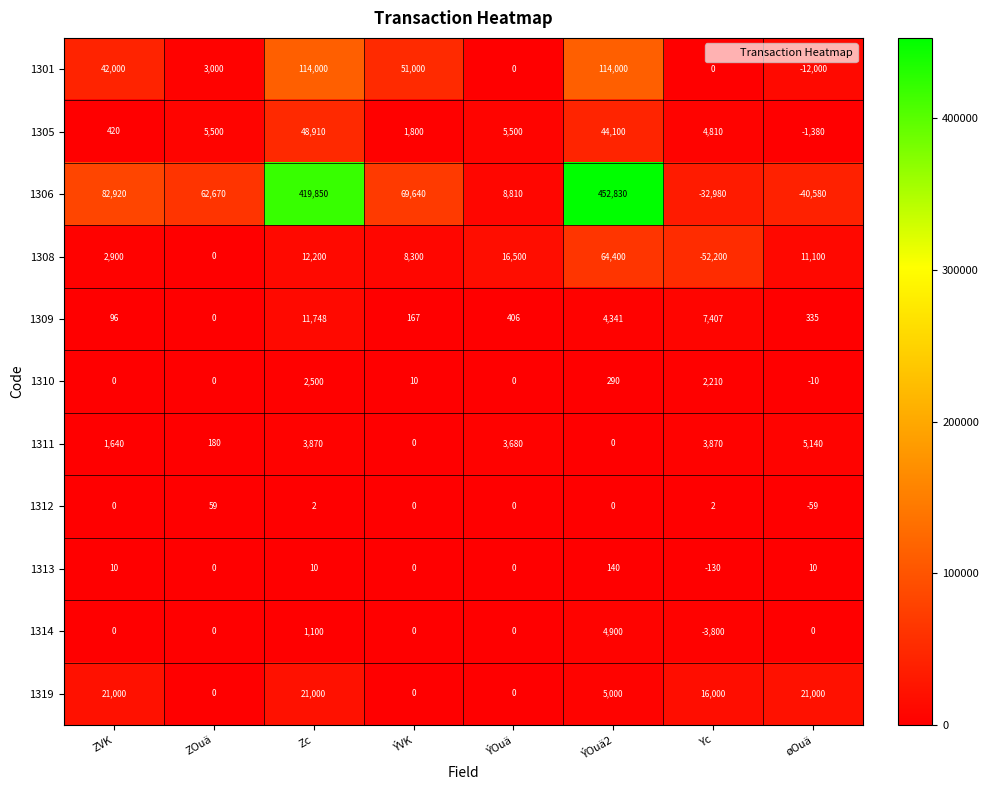

Is the value of 1306 at ÝOuä2 greater than the value of 1305 at ÝOuä?

Yes